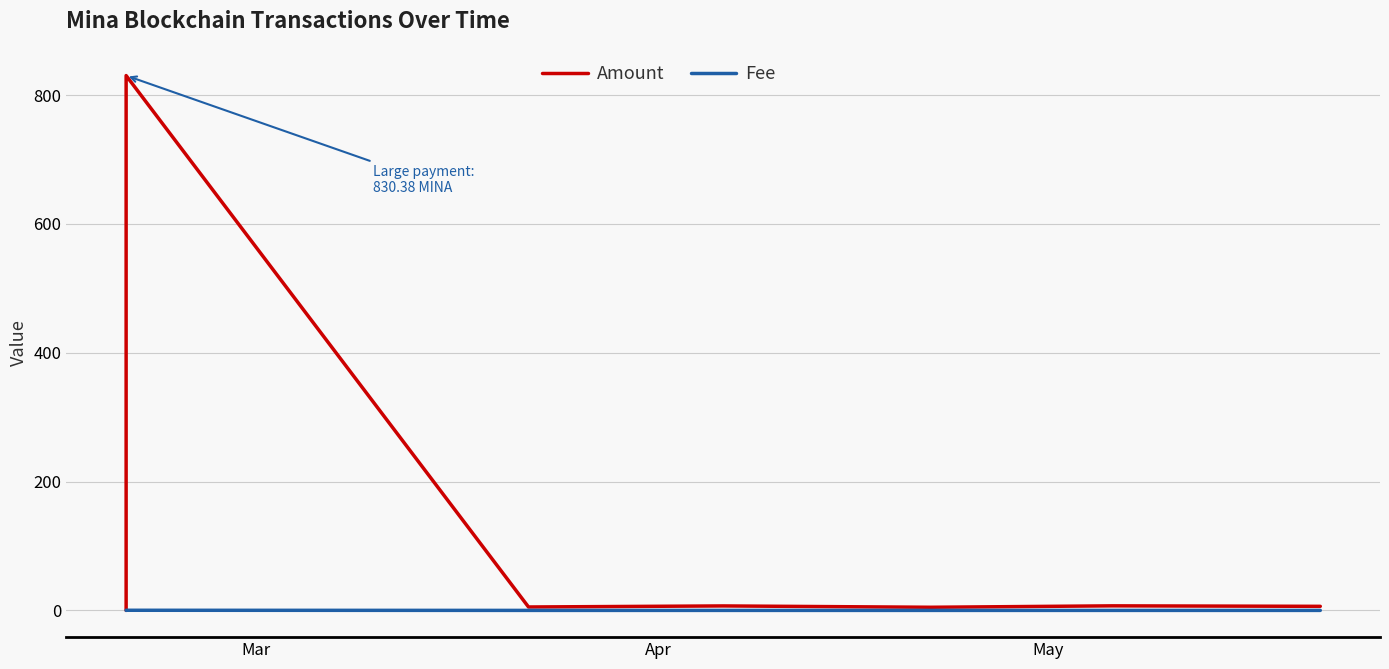

The value of Fee at Mar is 0.0. True or false?

True